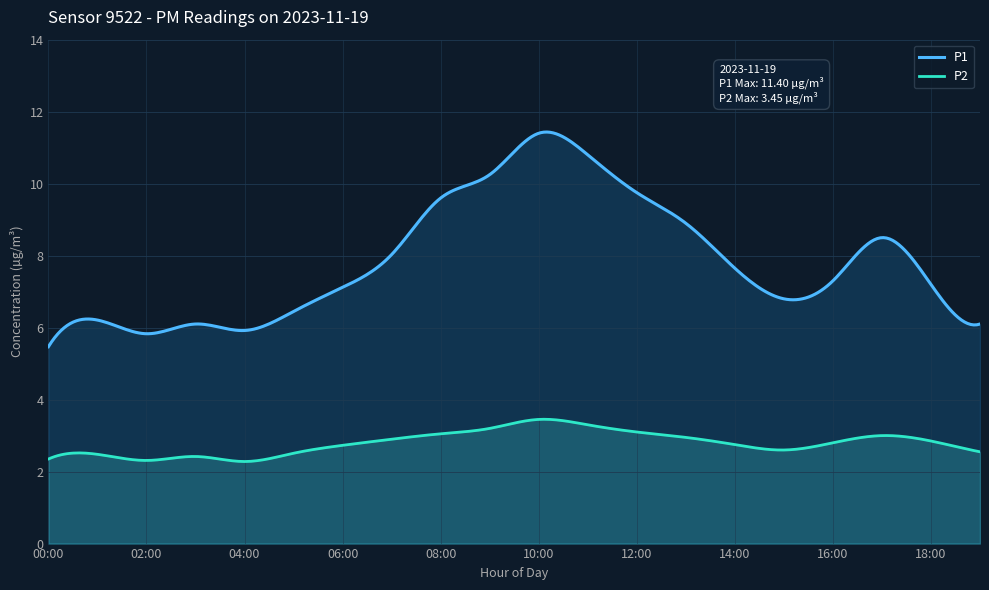

Which series has the widest spread of values?

P1